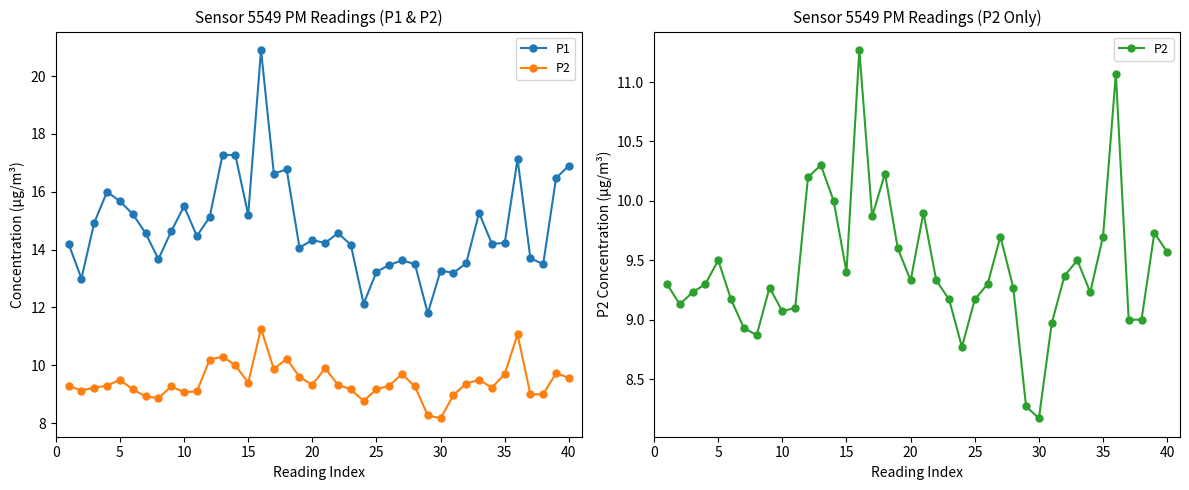

What is the maximum value shown in the chart?

20.9